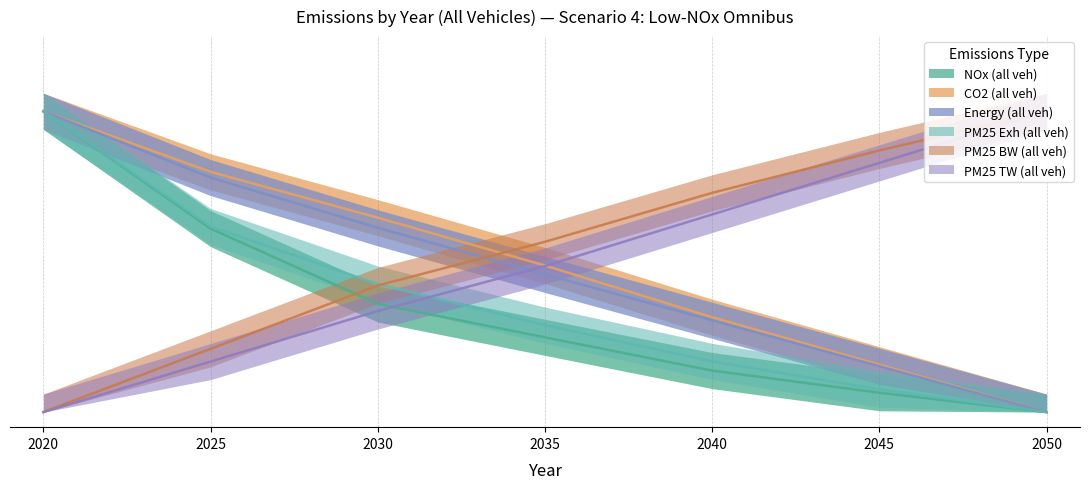

Reading right to left, what are all the values shown in this chart?

NOx (all veh): 0.0	0.1	0.1	0.2	0.4	0.6	1.0
CO2 (all veh): 0.0	0.2	0.3	0.5	0.6	0.8	1.0
Energy (all veh): 0.0	0.2	0.3	0.5	0.6	0.8	1.0
PM25 Exh (all veh): 0.0	0.1	0.2	0.3	0.4	0.6	1.0
PM25 BW (all veh): 1.0	0.9	0.7	0.6	0.4	0.2	0.0
PM25 TW (all veh): 1.0	0.8	0.7	0.5	0.3	0.2	0.0